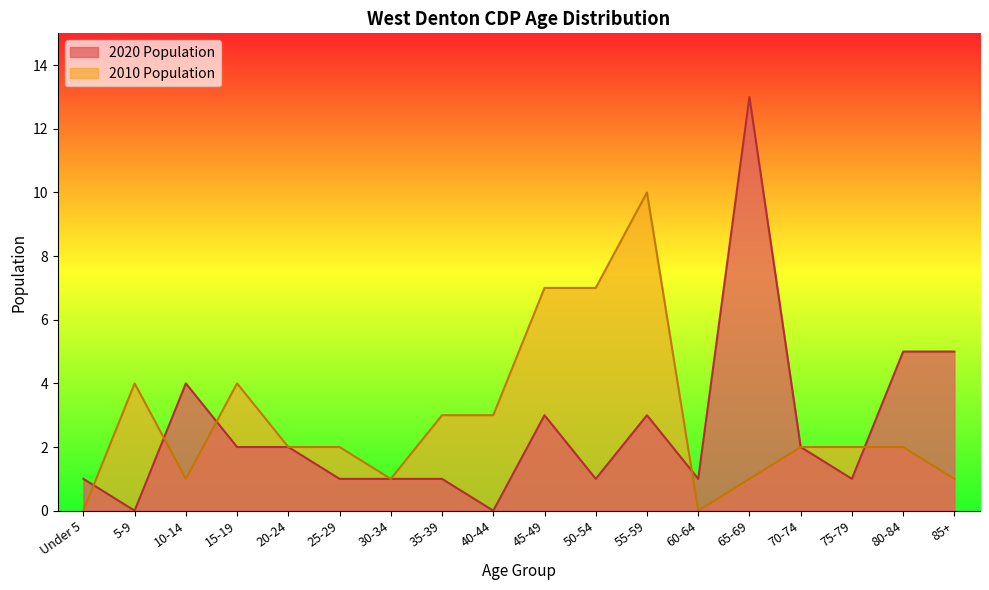

What position from the left is 85+?

18